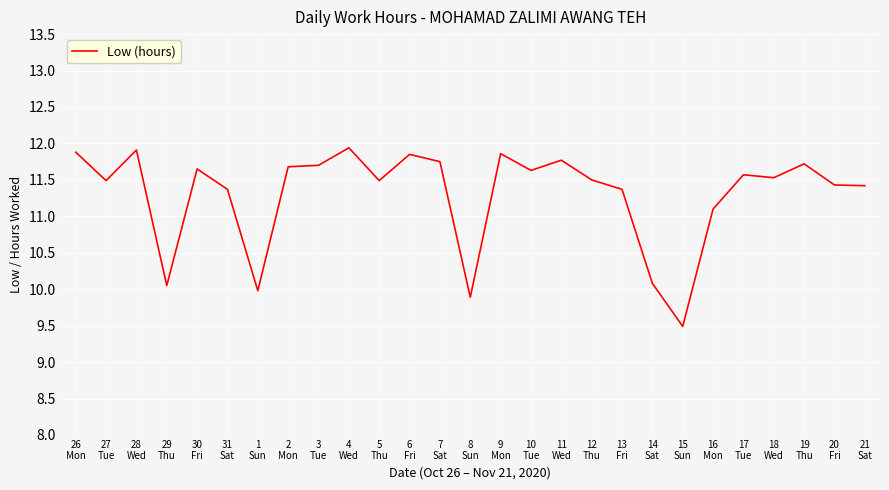

What is the smallest value displayed?

9.5